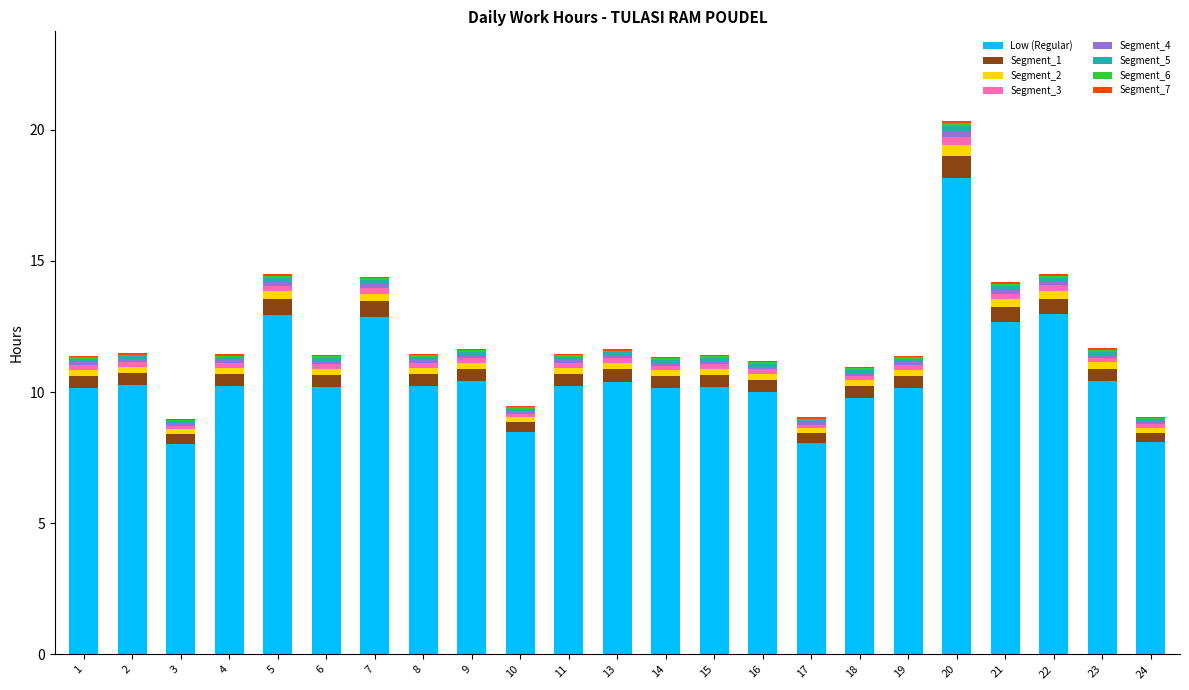

At which category is the sum across all series the highest?

20